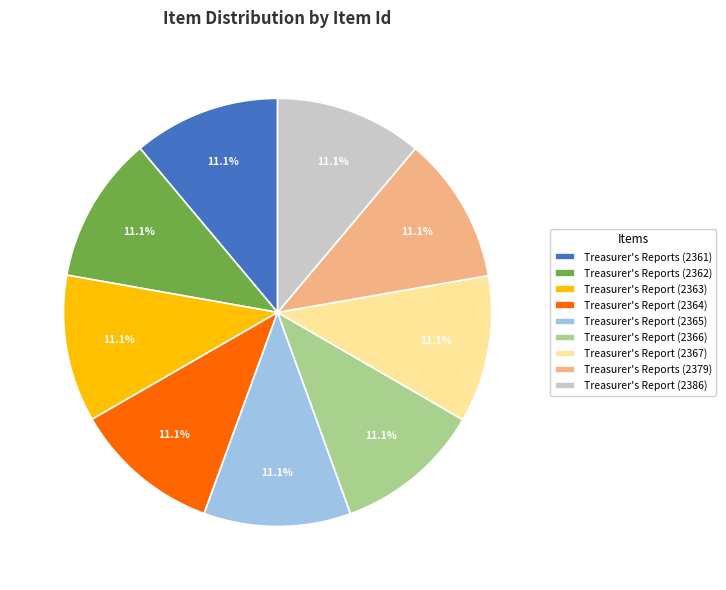

Count the number of slices in the pie.

9